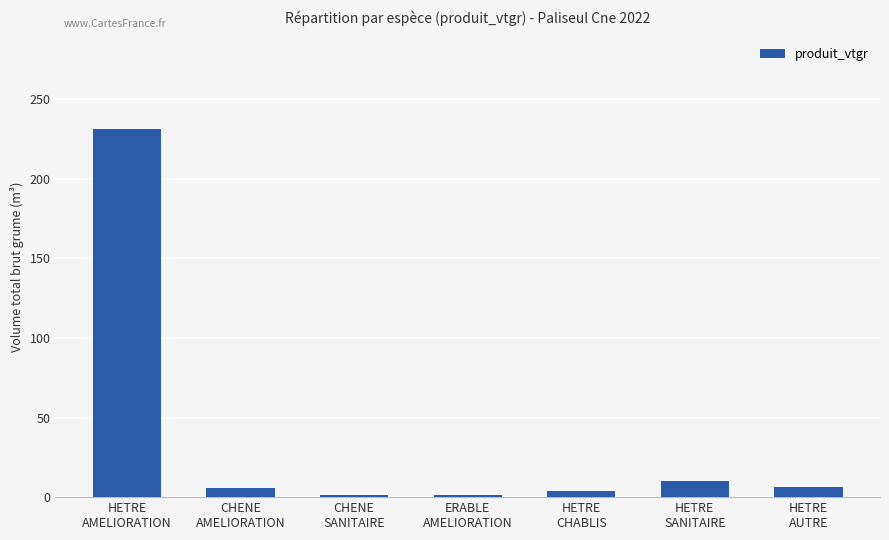

What is the difference between the second highest and minimum values?

9.2